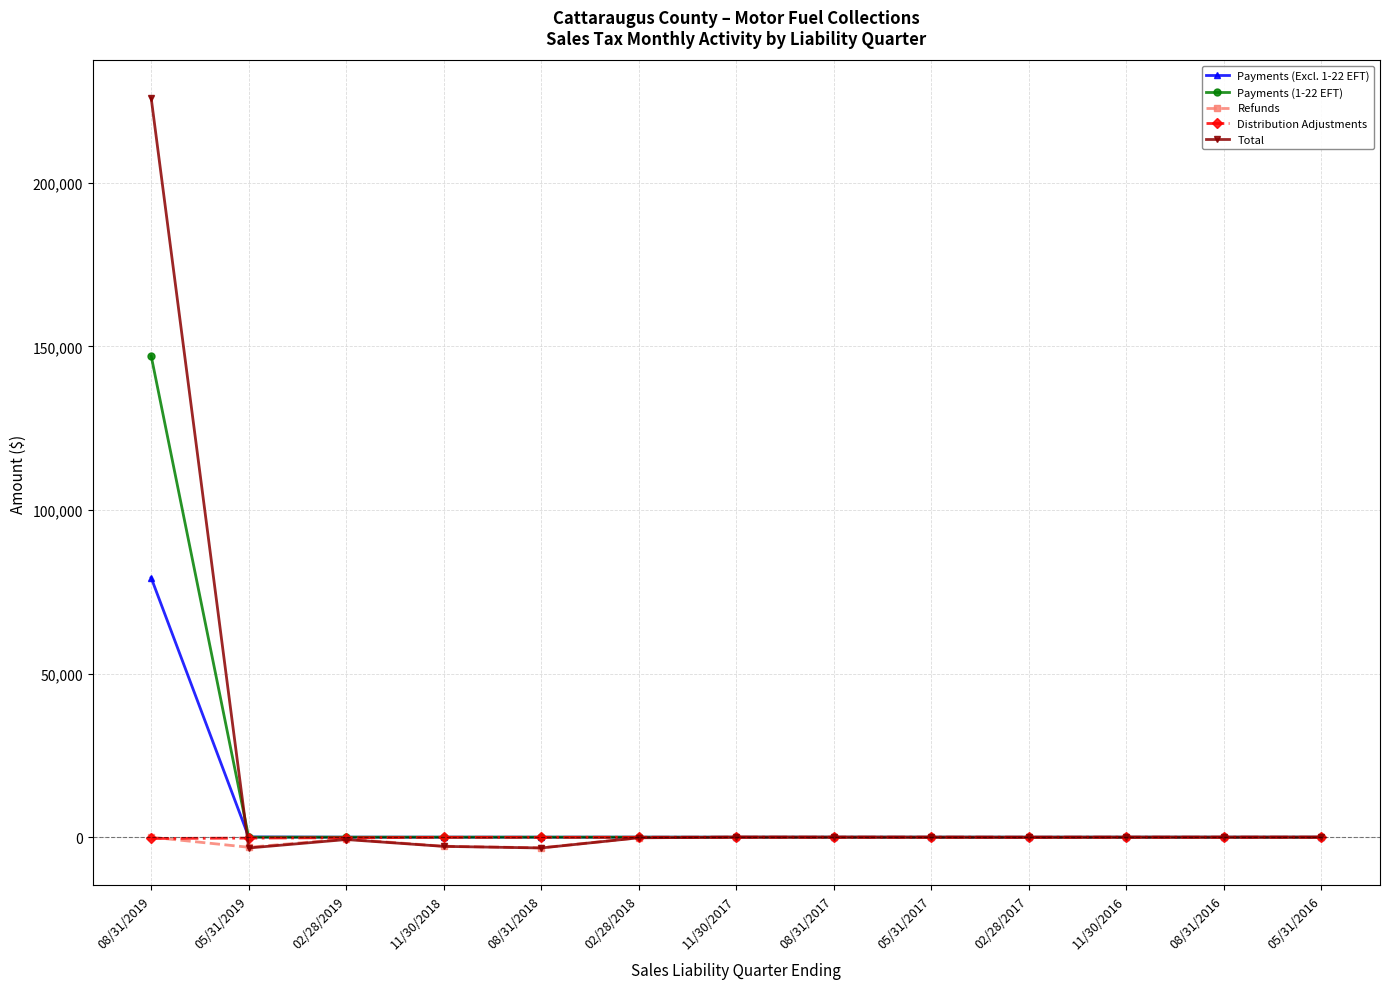

True or false: Refunds has more than 0 points higher than both neighbors.

True